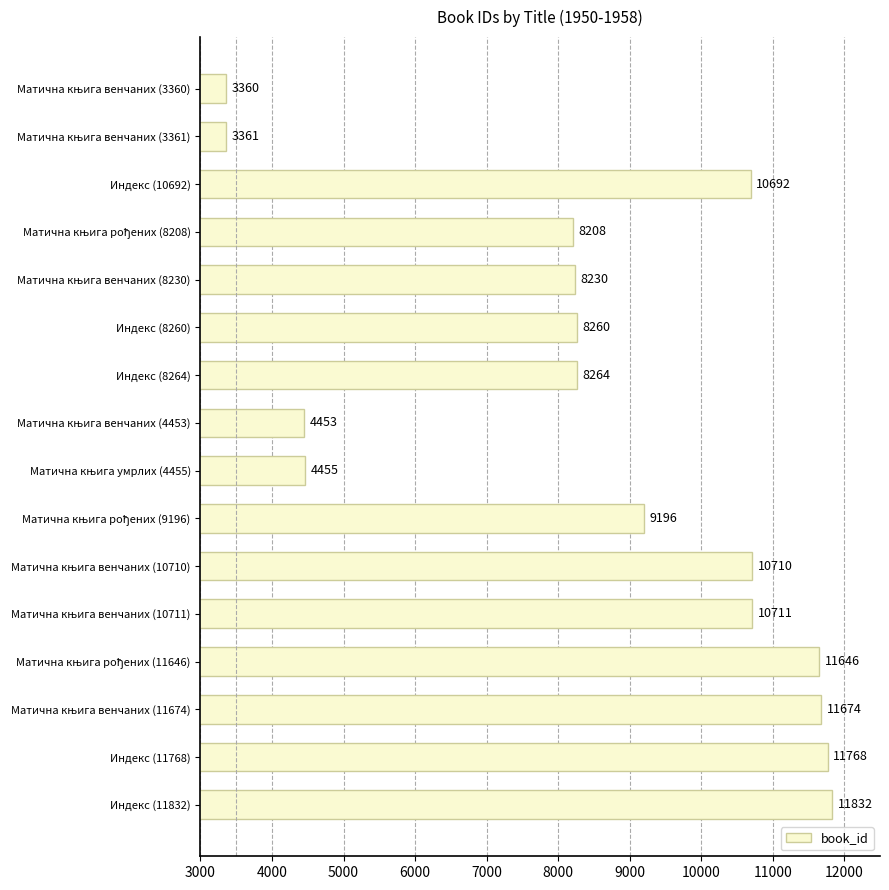

At which category does the chart reach its peak across all series?

Индекс (11832)